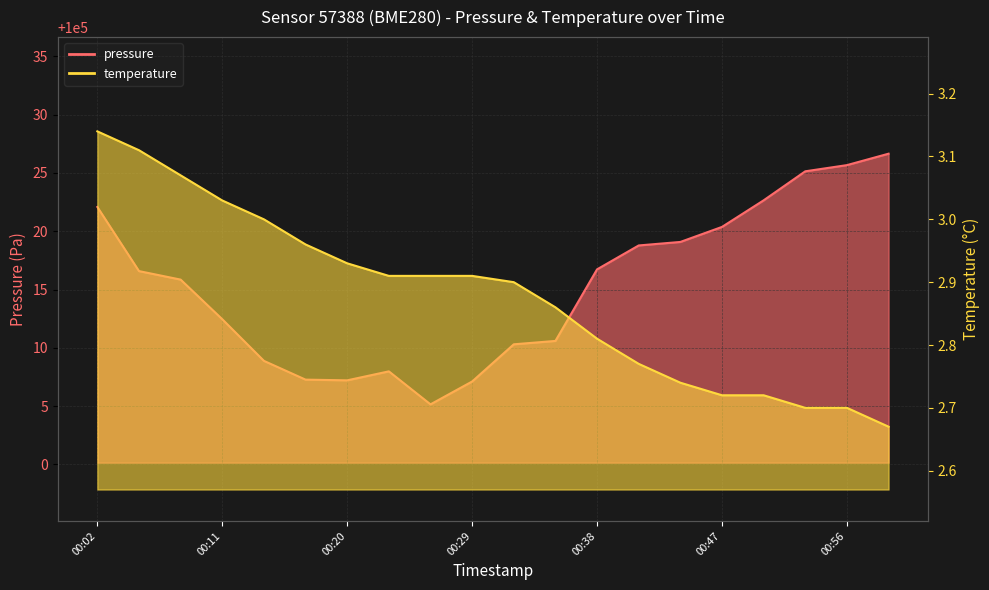

List the labels in order of temperature value, largest first.

00:02, 00:05, 00:08, 00:11, 00:14, 00:17, 00:20, 00:23, 00:26, 00:29, 00:32, 00:35, 00:38, 00:41, 00:44, 00:47, 00:50, 00:53, 00:56, 00:59